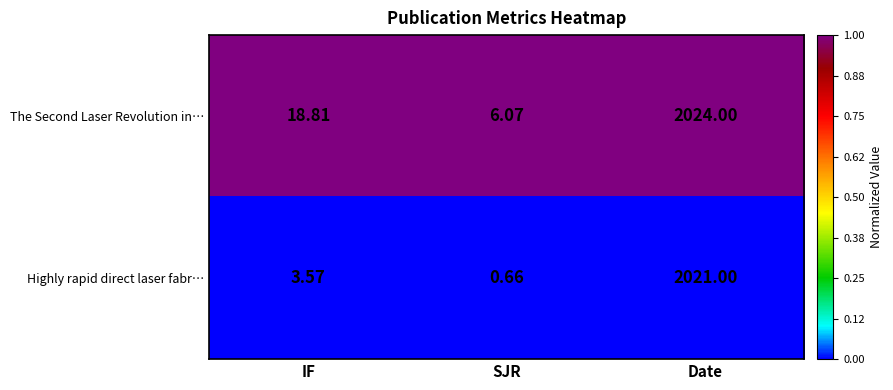

How many data points does each series have?

3